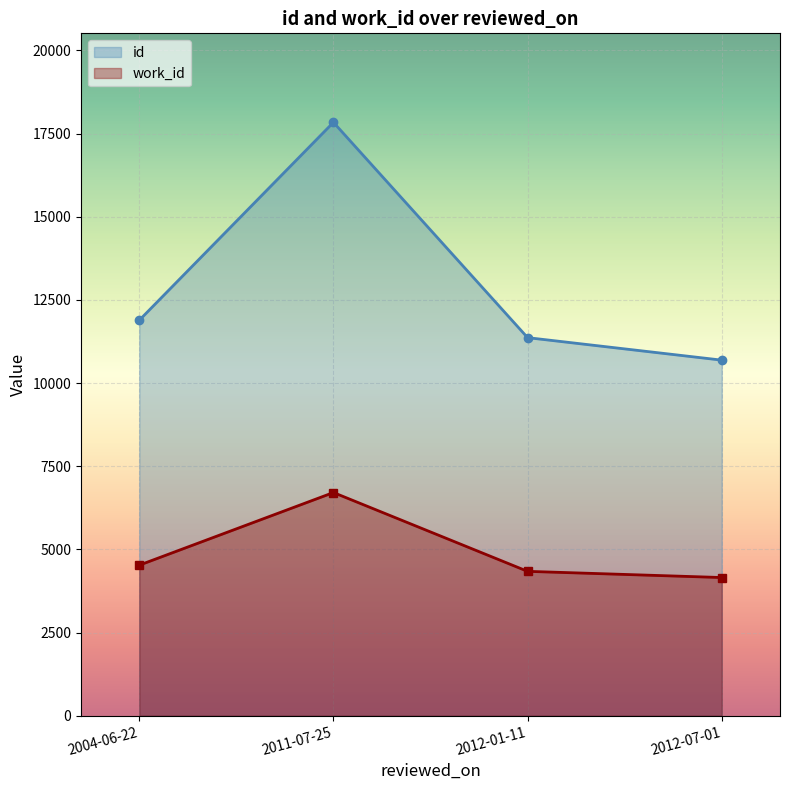

What is the difference between the highest and lowest values at 2004-06-22?

7362